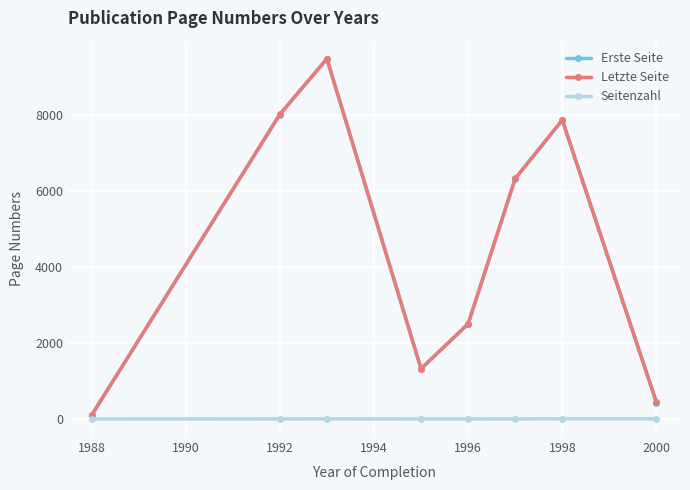

True or false: Erste Seite has more than 0 points higher than both neighbors.

True